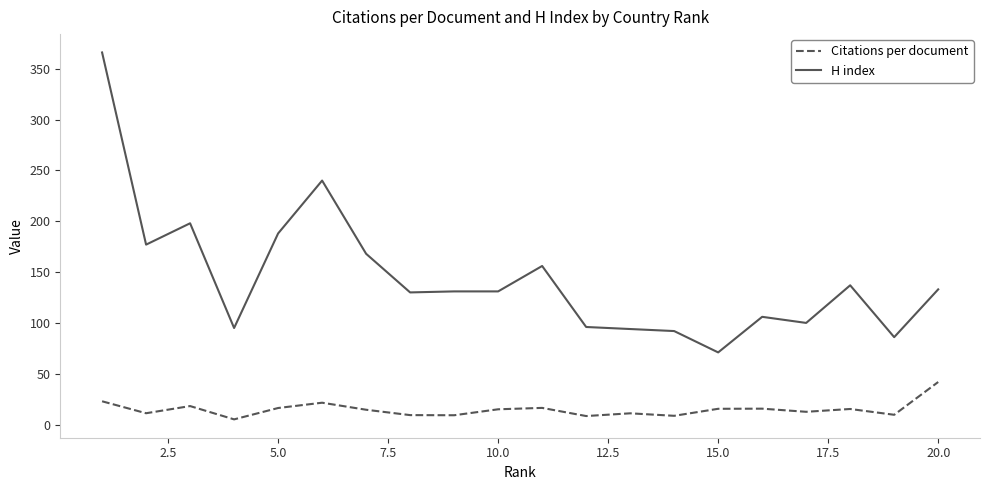

Which series has the widest spread of values?

H index